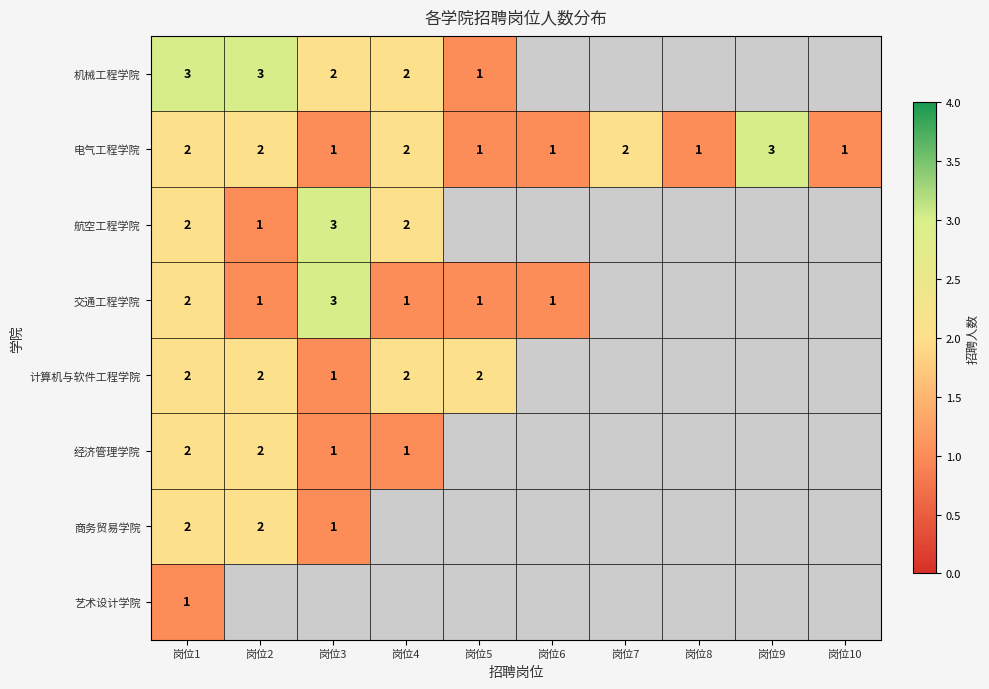

The 电气工程学院 series shows 2 at 岗位9. True or false?

False